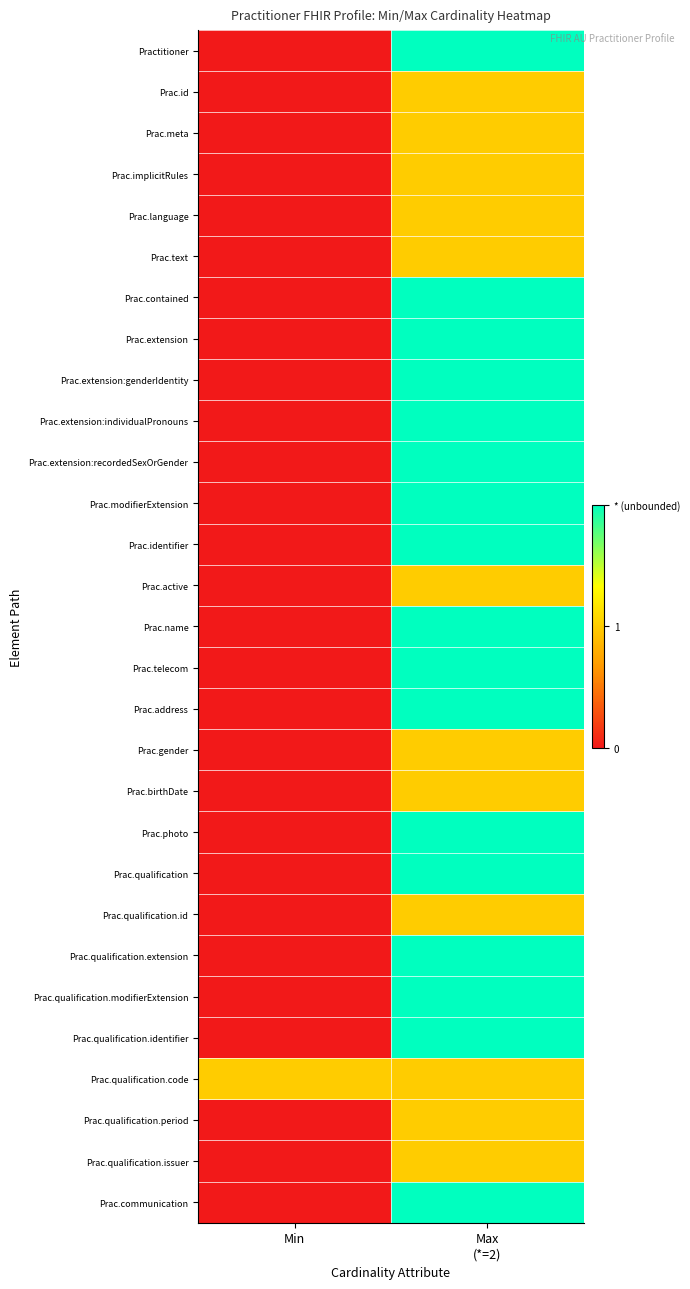

Count the number of categories in the chart.

2